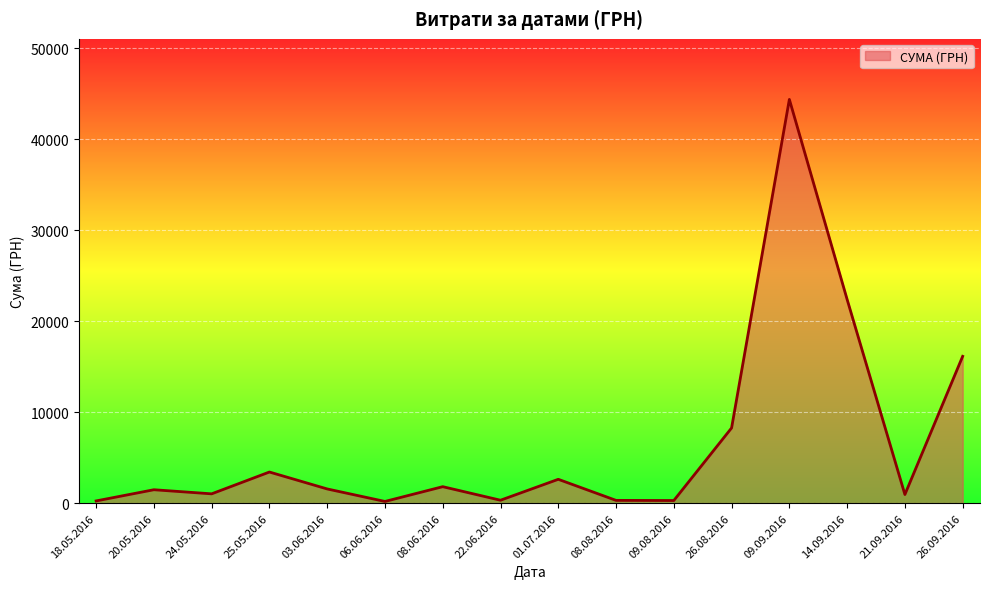

What is the difference between the maximum and minimum values?

44214.2